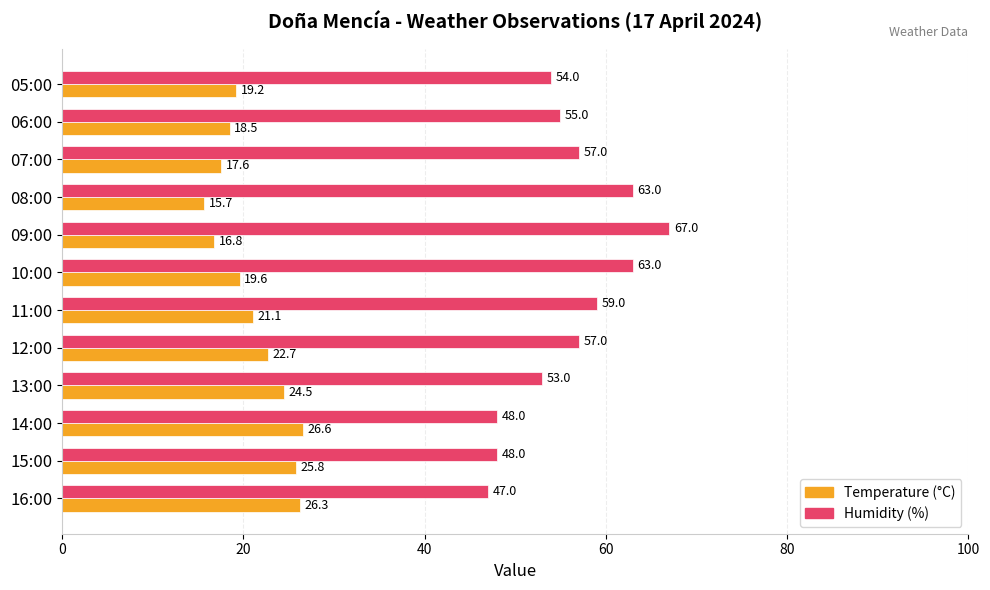

Count the number of data series in this chart.

2